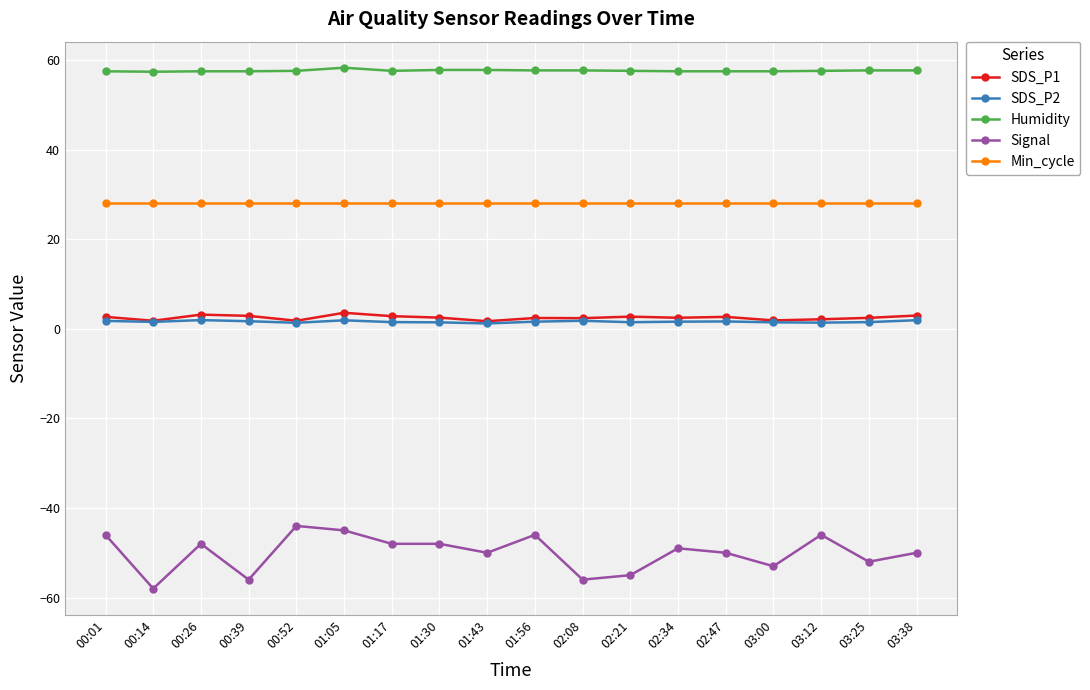

Is the value of Min_cycle at 00:01 greater than the value of Humidity at 03:38?

No